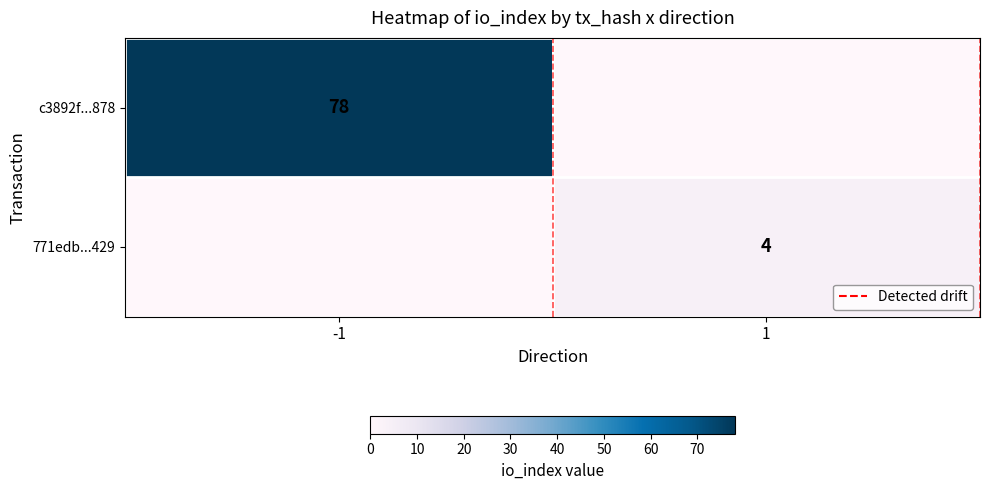

The value of c3892f...878 at -1 is 32. True or false?

False